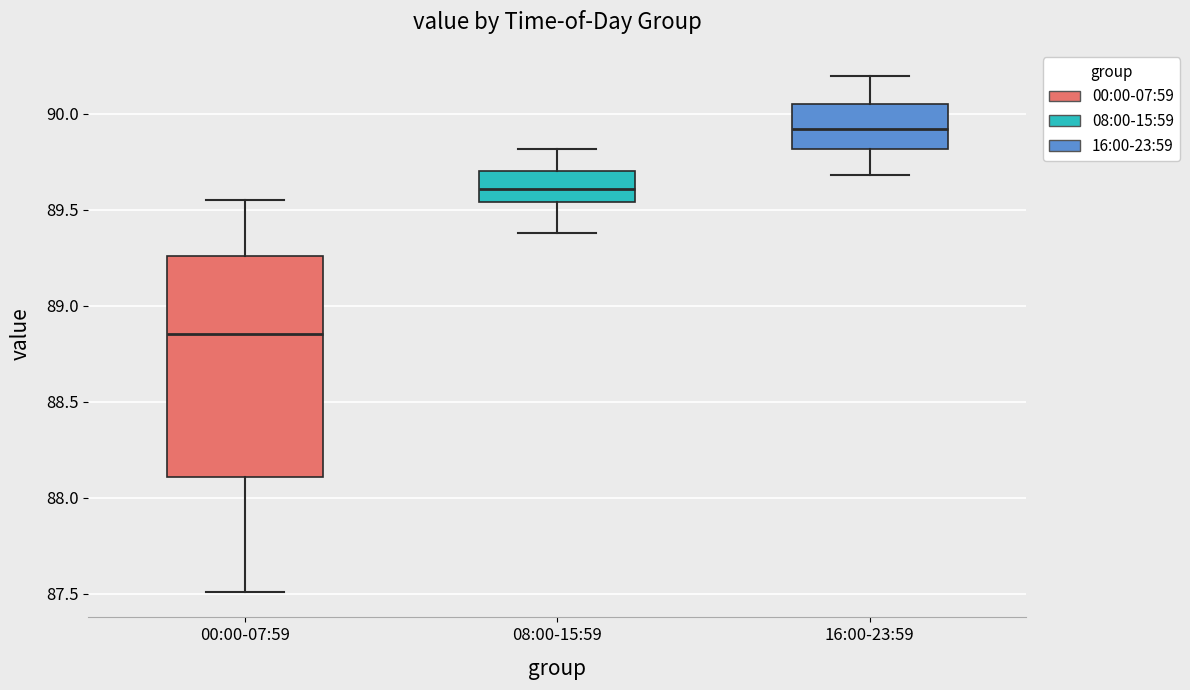

Where does the upper whisker of the box for 00:00-07:59 end on the y-axis? The values are not printed on the chart, so give them approximately, as read against the axis.

89.55